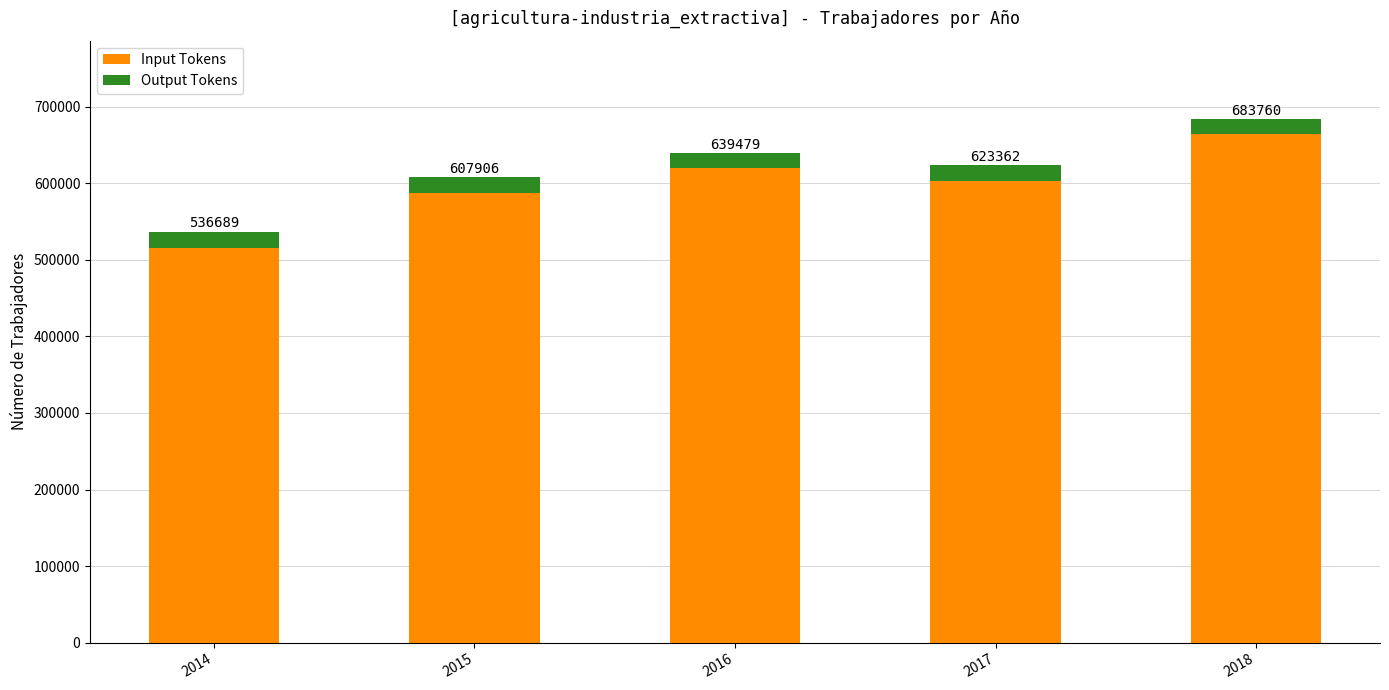

How many bars are there in total?

5